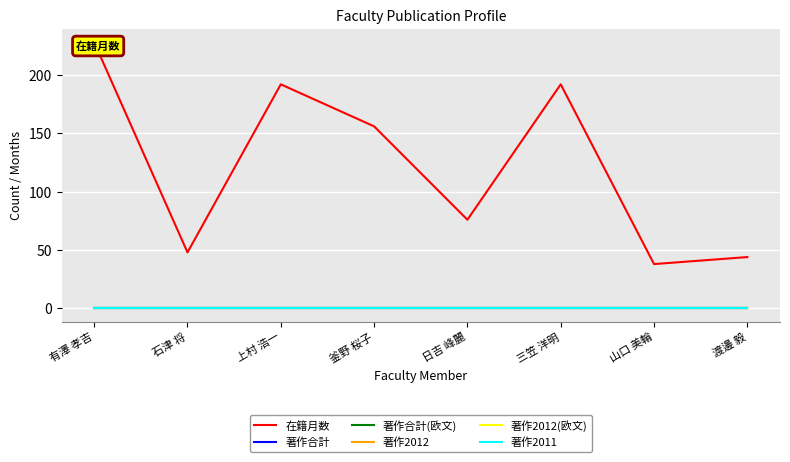

Reading right to left, transcribe all the data shown in this chart.

在籍月数: 44	38	192	76	156	192	48	228
著作合計: 0	0	0	0	0	0	0	0
著作合計(欧文): 0	0	0	0	0	0	0	0
著作2012: 0	0	0	0	0	0	0	0
著作2012(欧文): 0	0	0	0	0	0	0	0
著作2011: 0	0	0	0	0	0	0	0